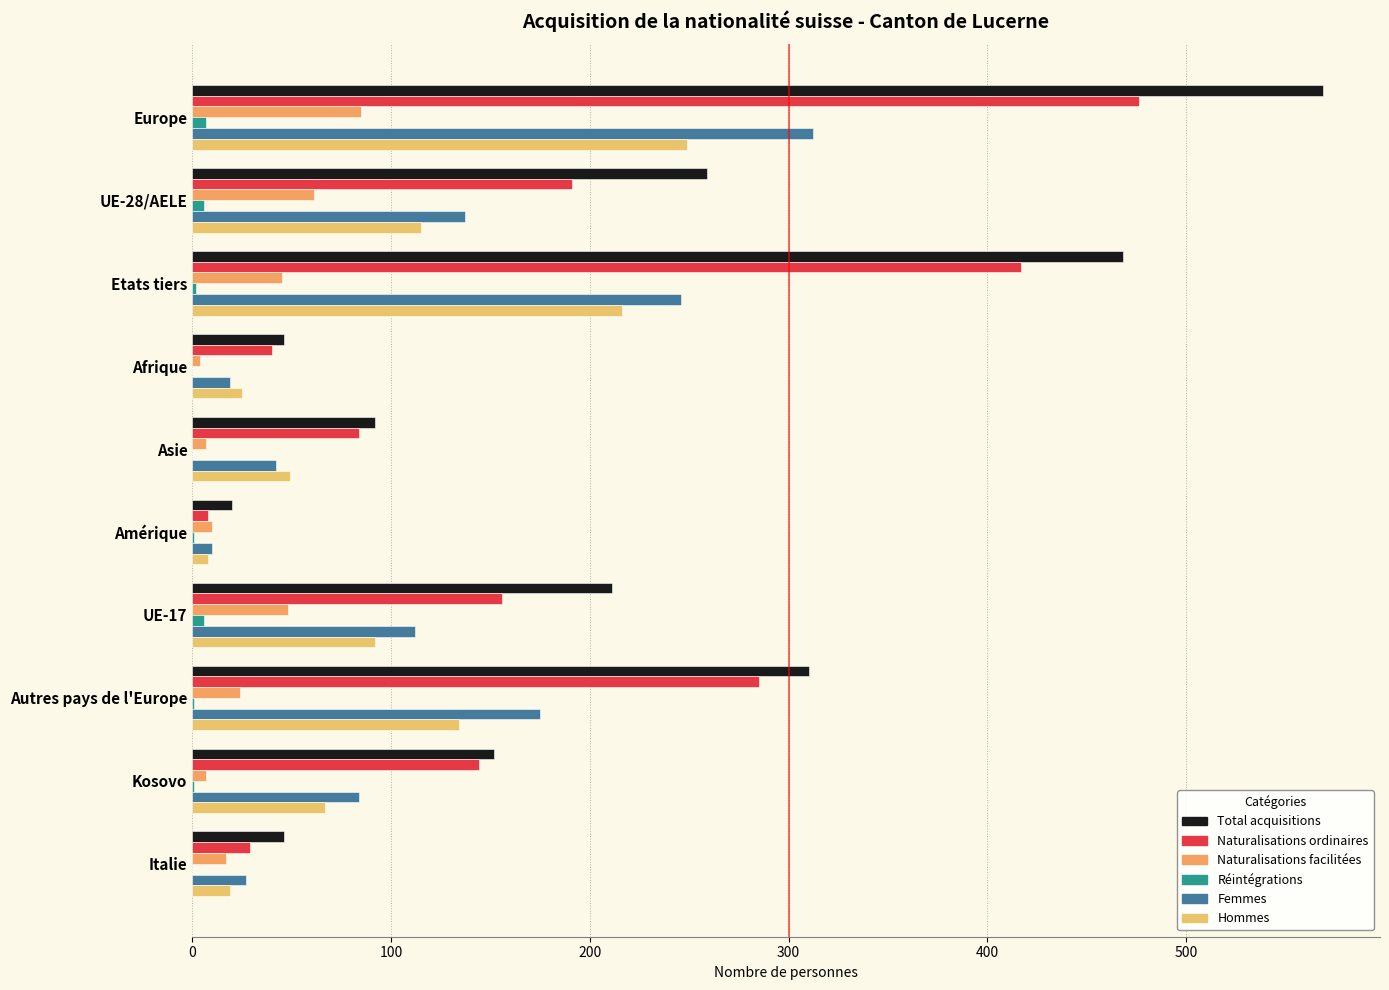

How many distinct data groups are displayed?

6